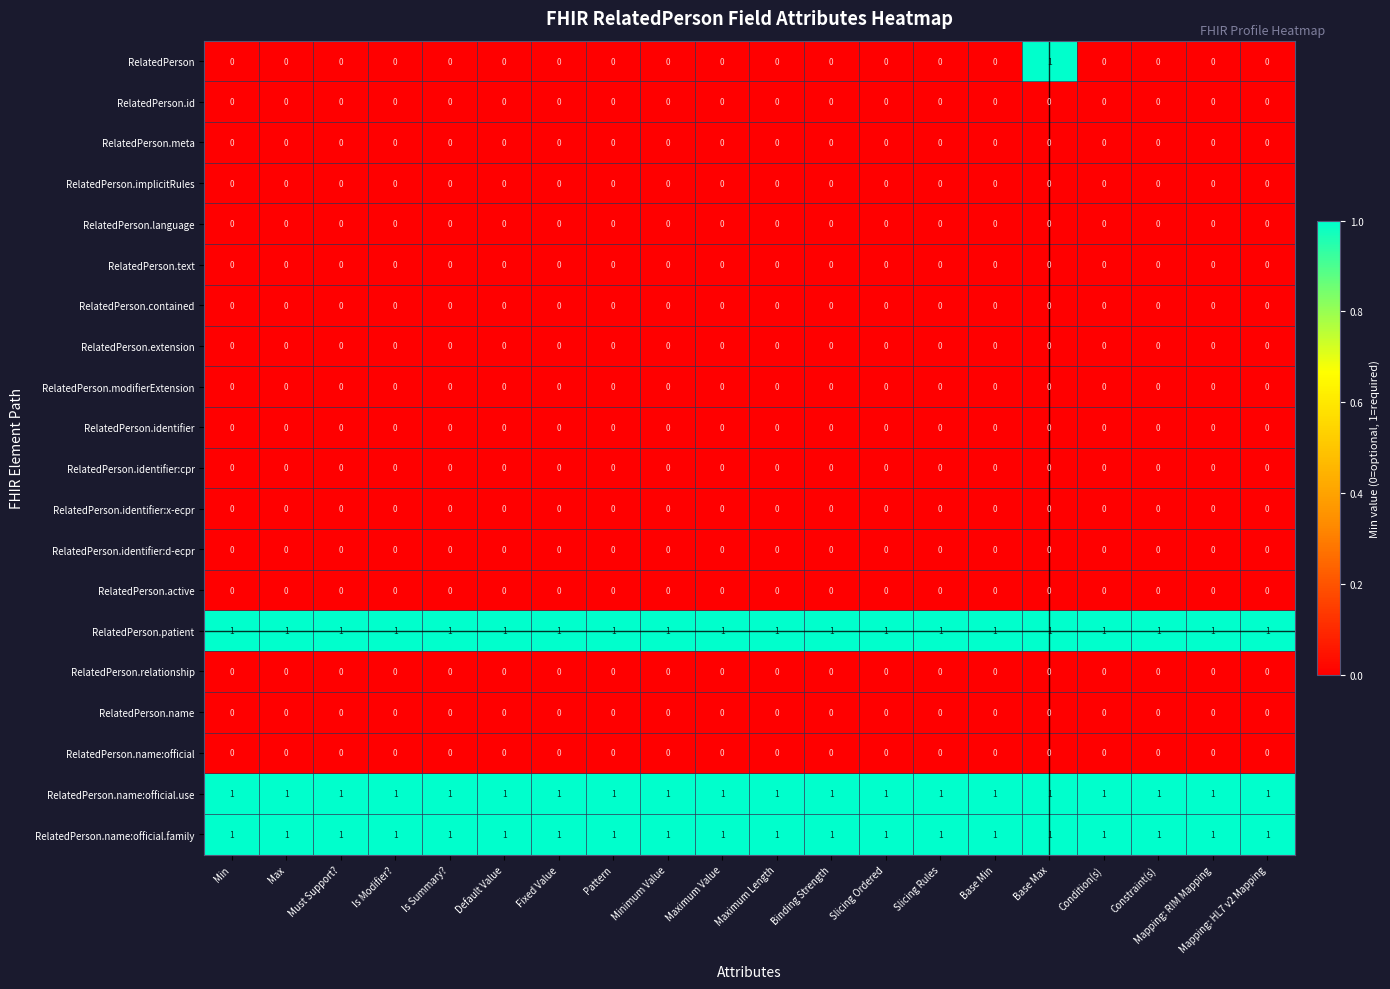

Which series has the widest spread of values?

RelatedPerson